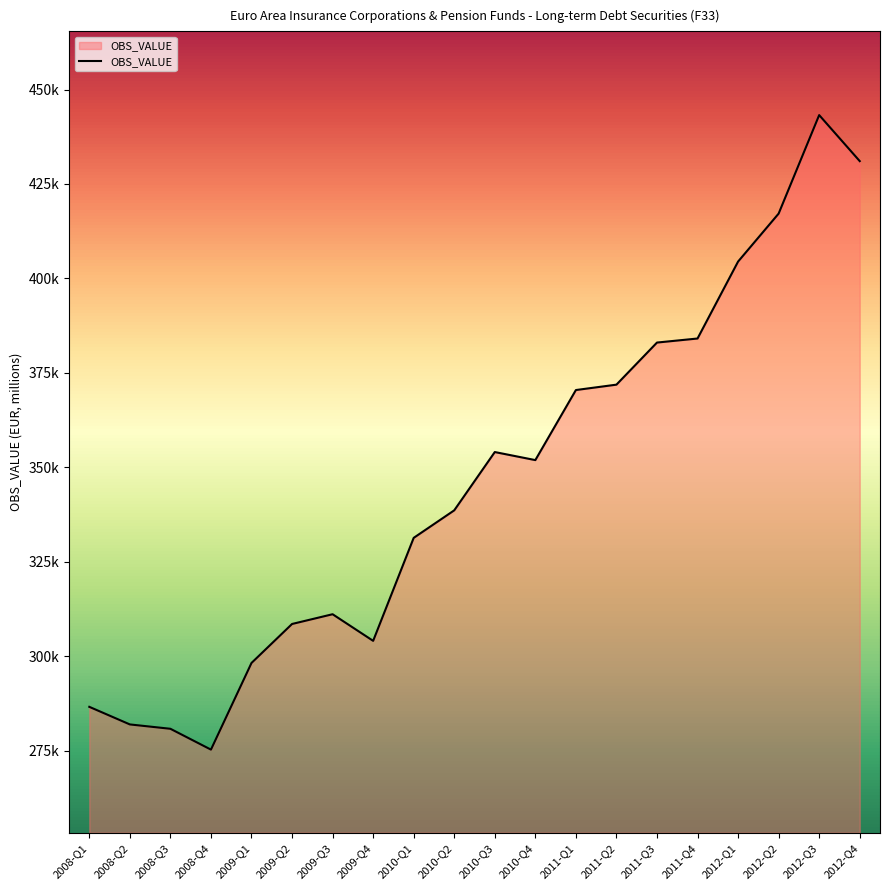

What is the label of the 11th point from the left?

2010-Q3